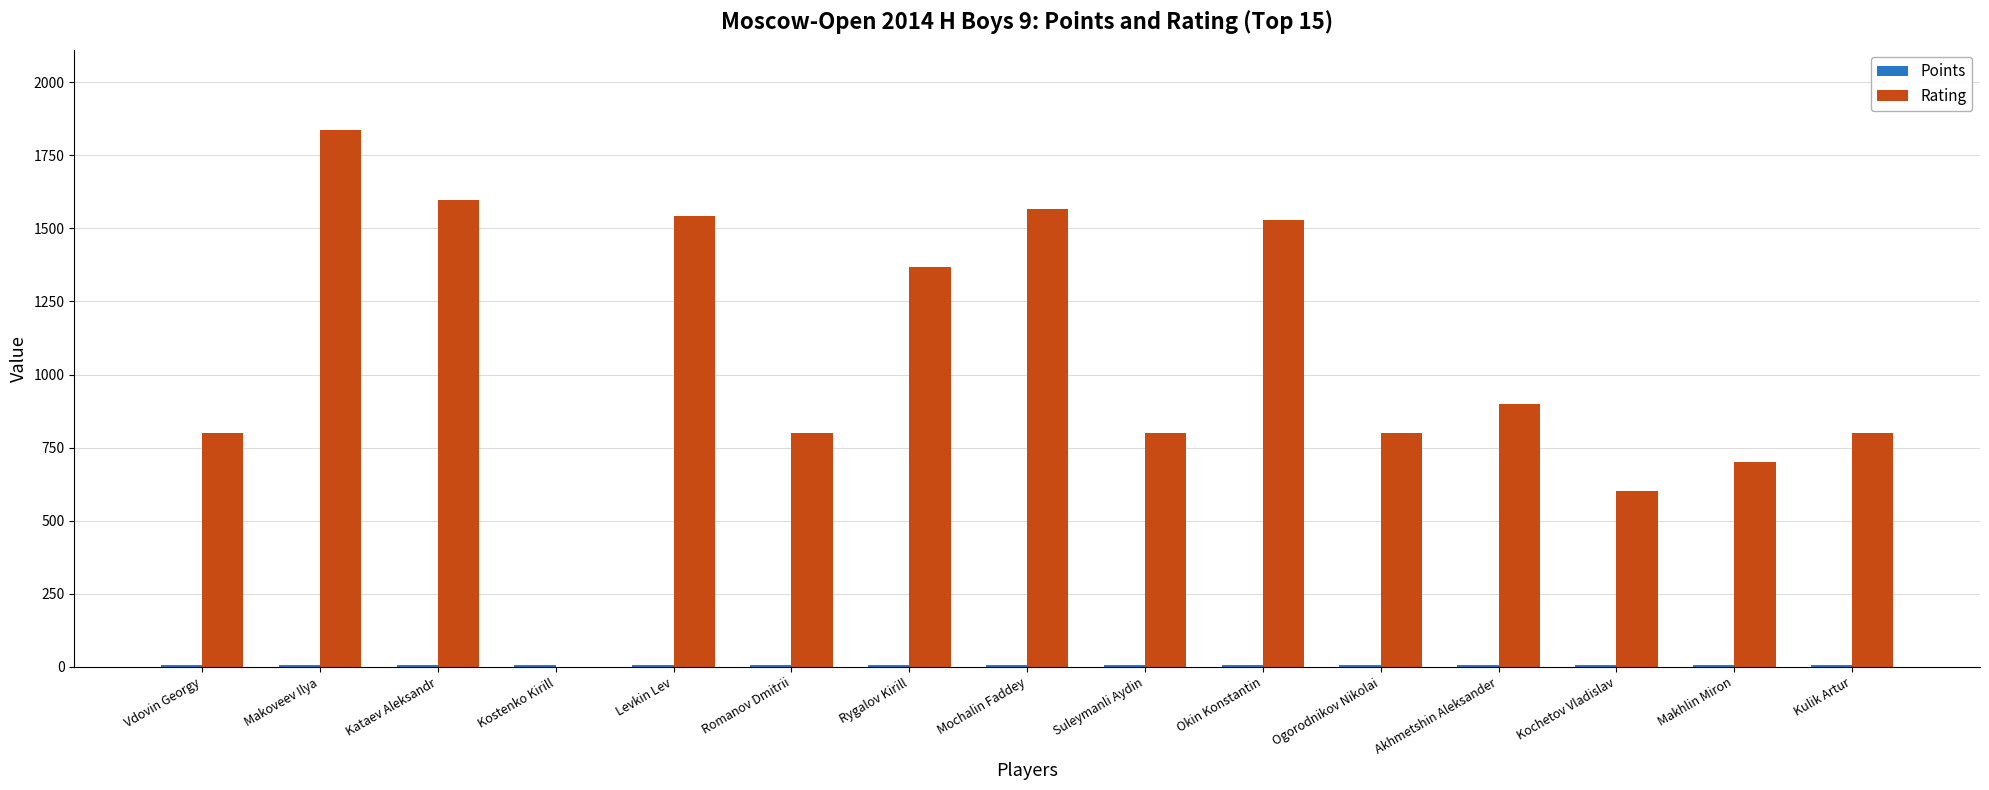

At which category is the sum across all series the highest?

Makoveev Ilya